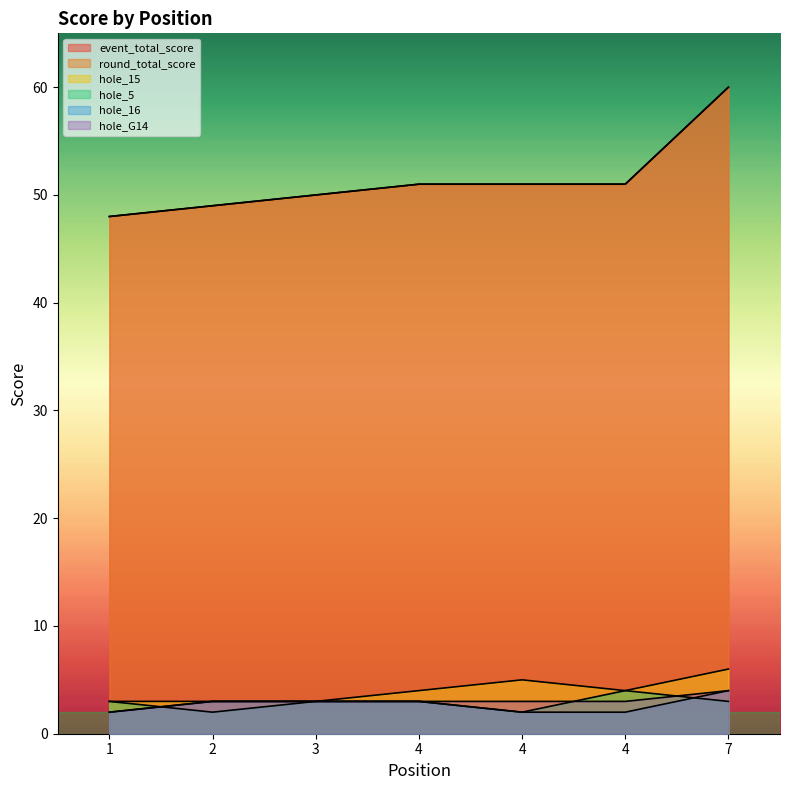

What is the sum of all hole_G14 values?

21